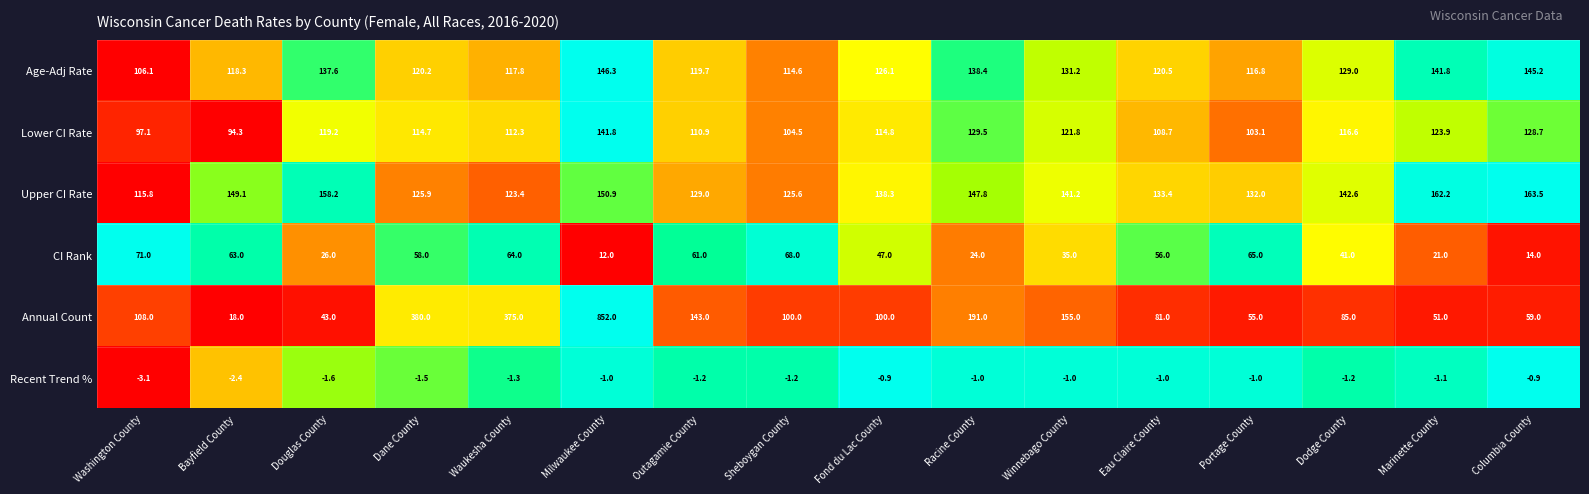

Which series has the widest spread of values?

Annual Count